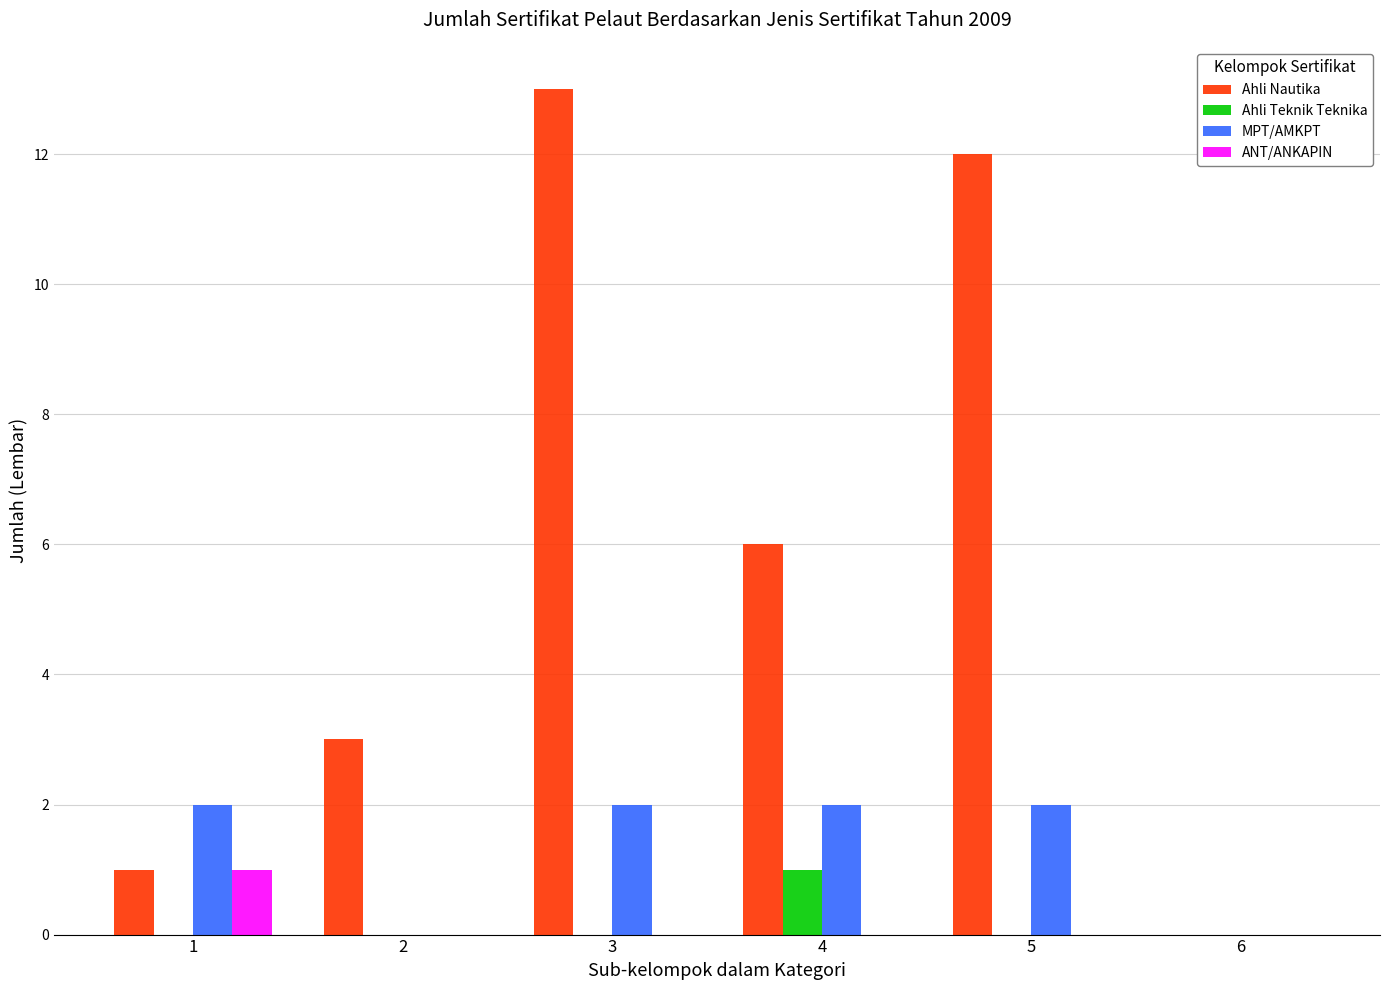

Are the bars grouped side by side (vs. stacked)?

Yes